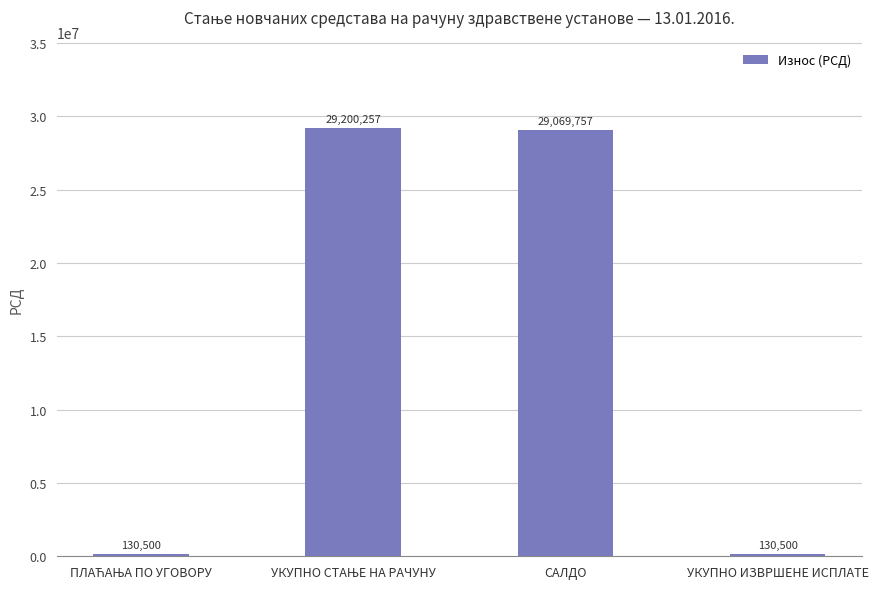

Does the chart contain stacked bars?

No